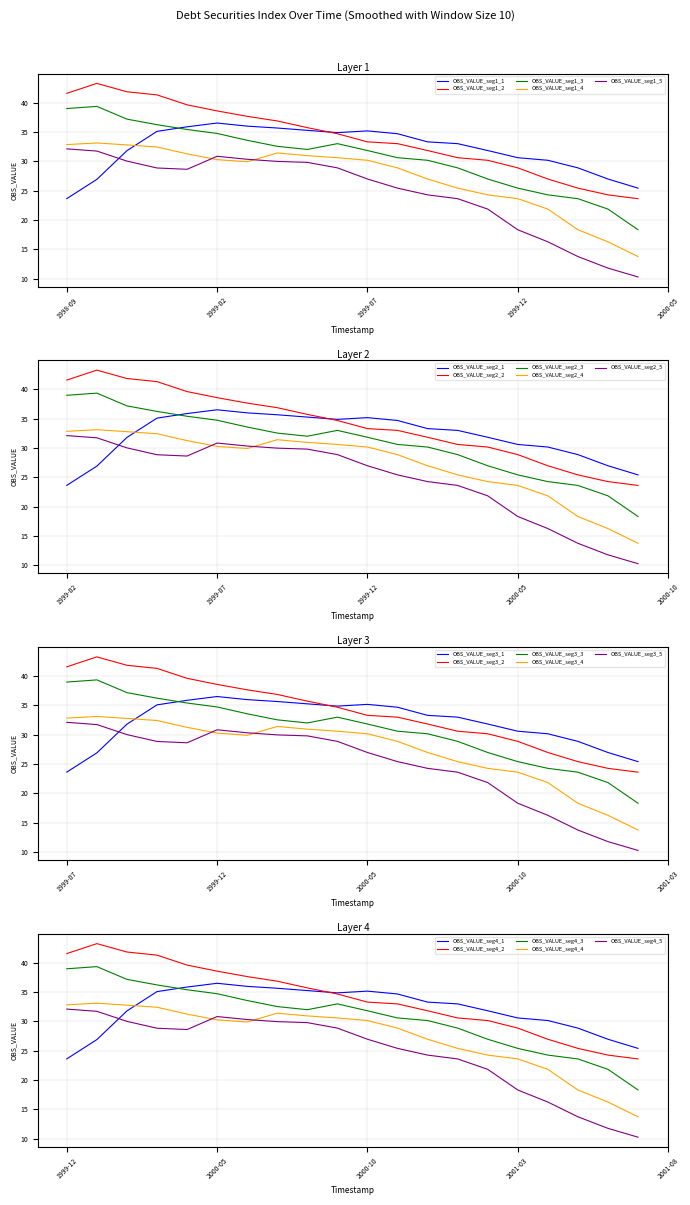

How many values exceed 26?

20